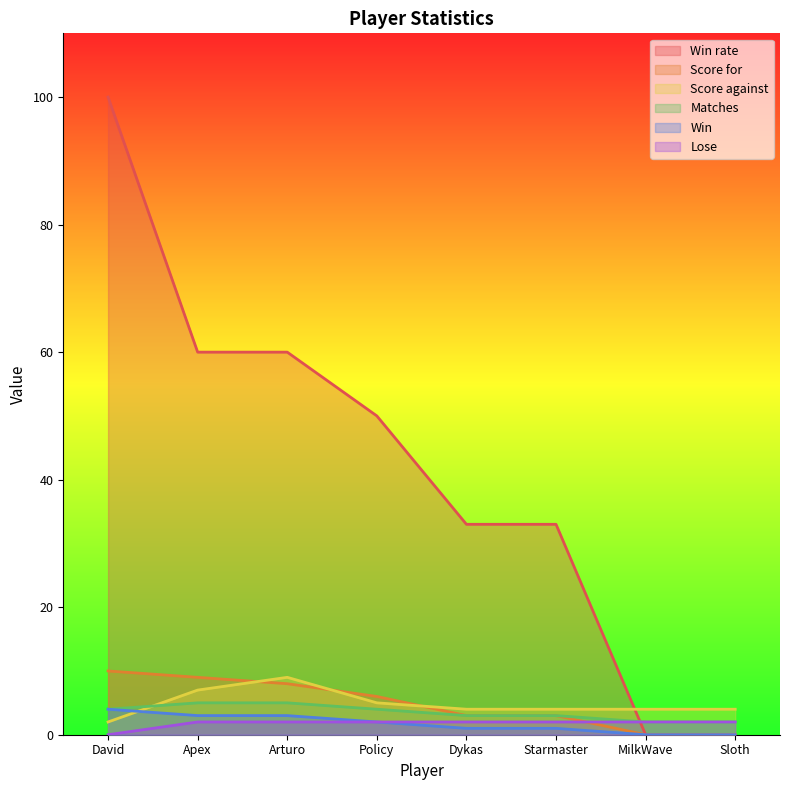

What is the sum of the Win values at MilkWave and Policy?

2